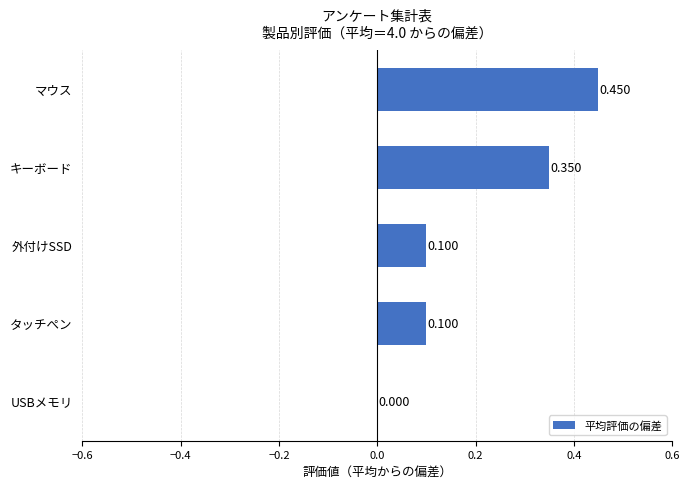

Count the values in the range 0 to 1.

5